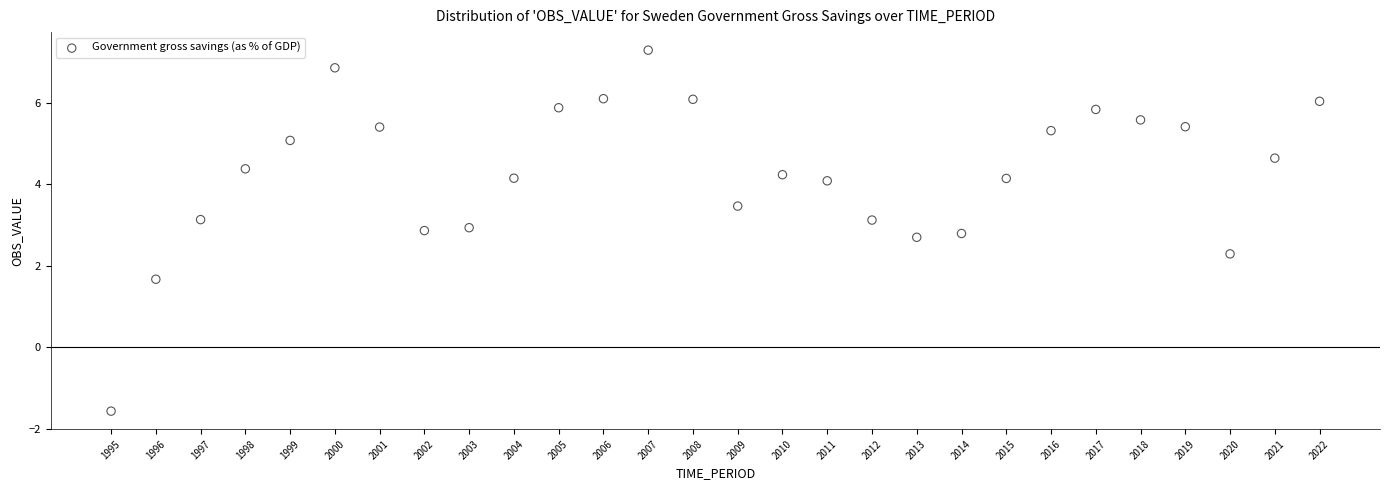

What is the range of X values (max minus min)?

27.0